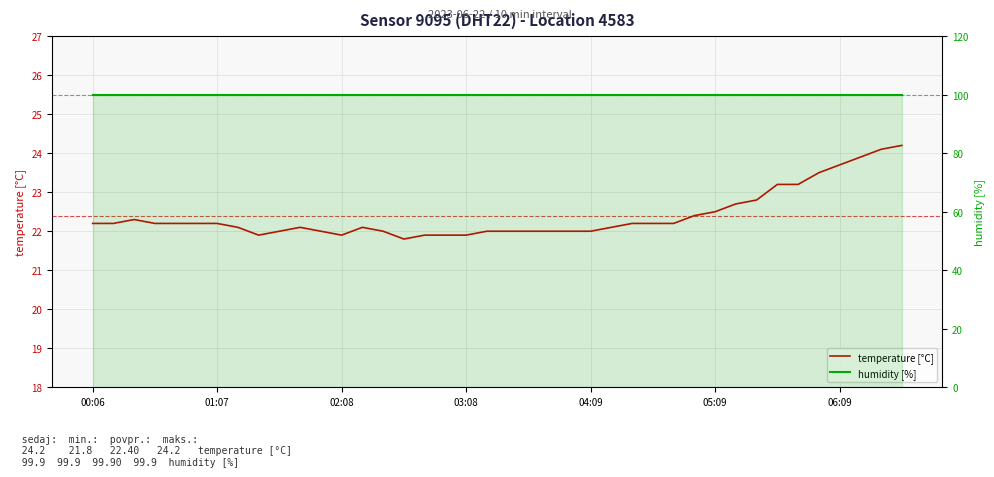

In temperature [°C], how many points are lower than both neighbors (excluding endpoints)?

3